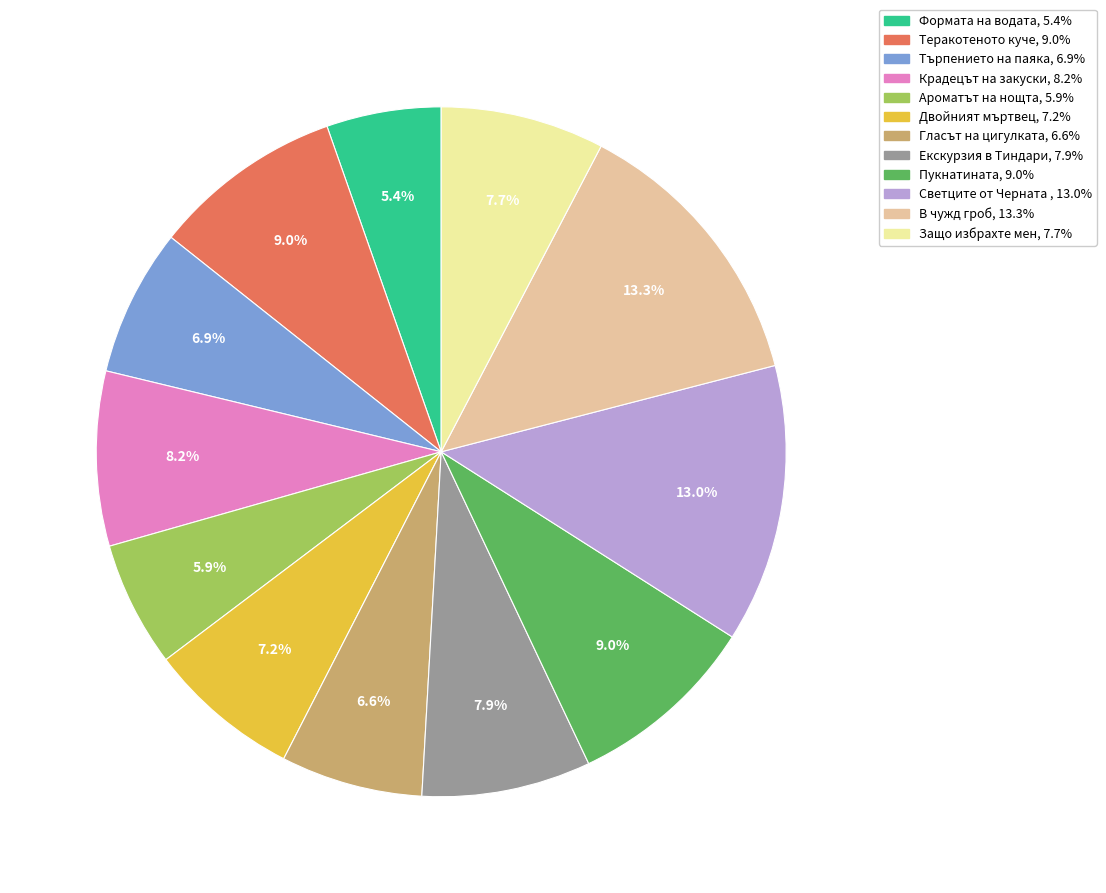

Is there a majority slice in this chart?

No